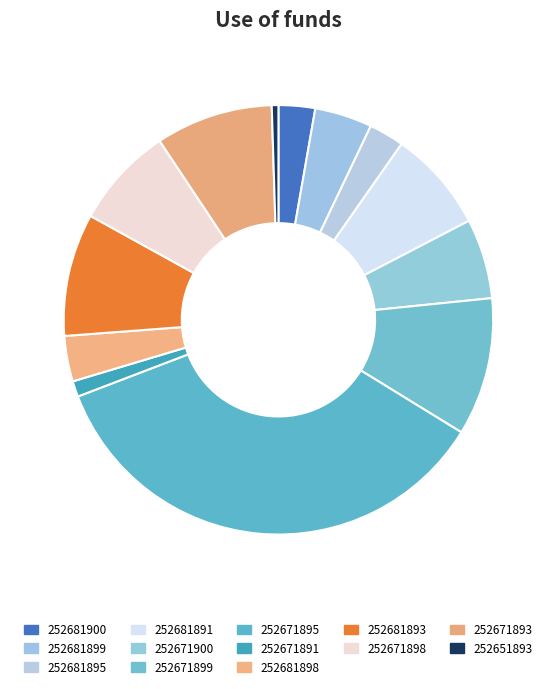

Between 252681891 and 252681898, which is larger?

252681891